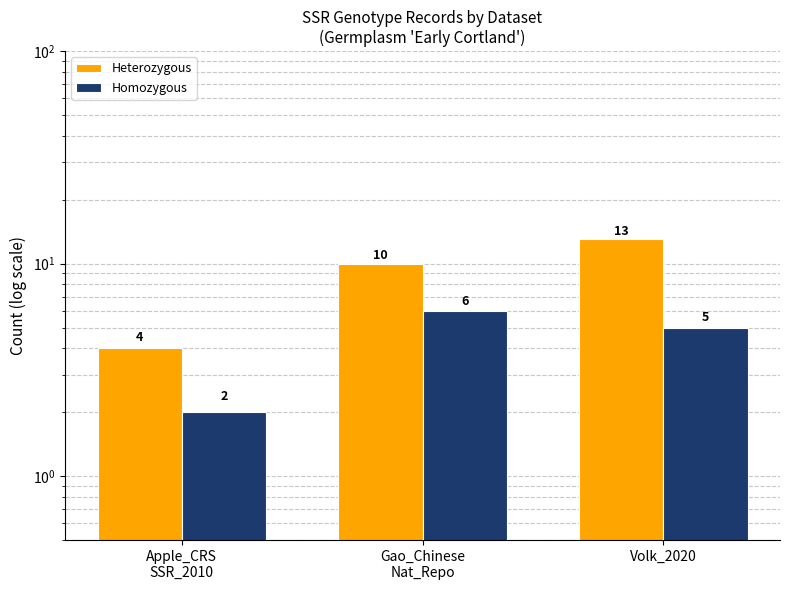

How many categories are shown in the chart?

3